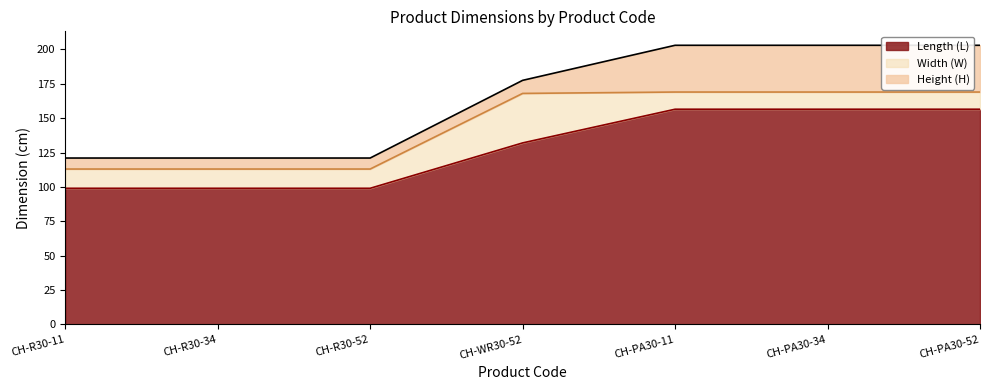

What is the label of the 1st point from the right?

CH-PA30-52